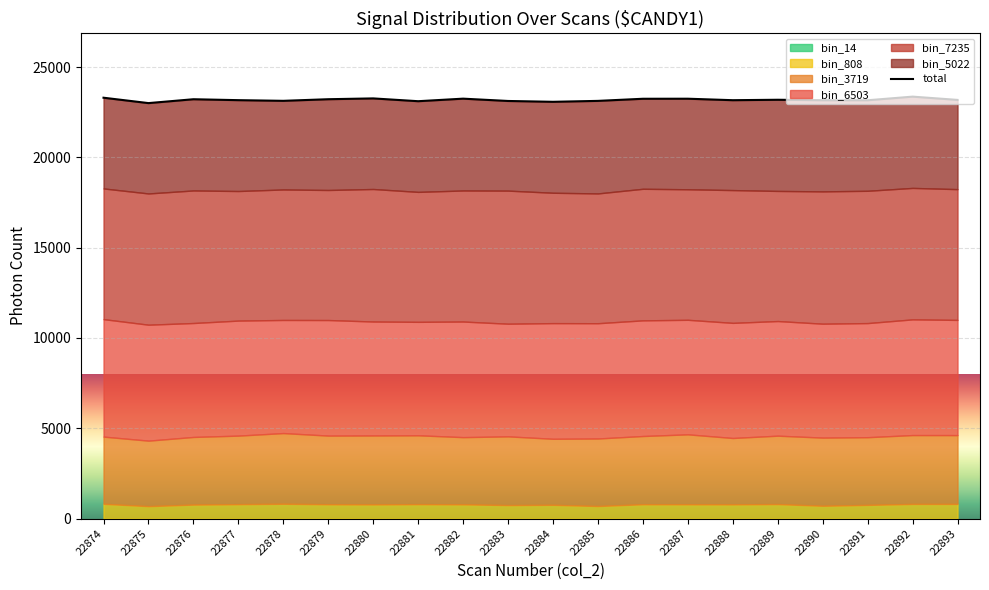

True or false: the data shows 38511 at 22887.

False